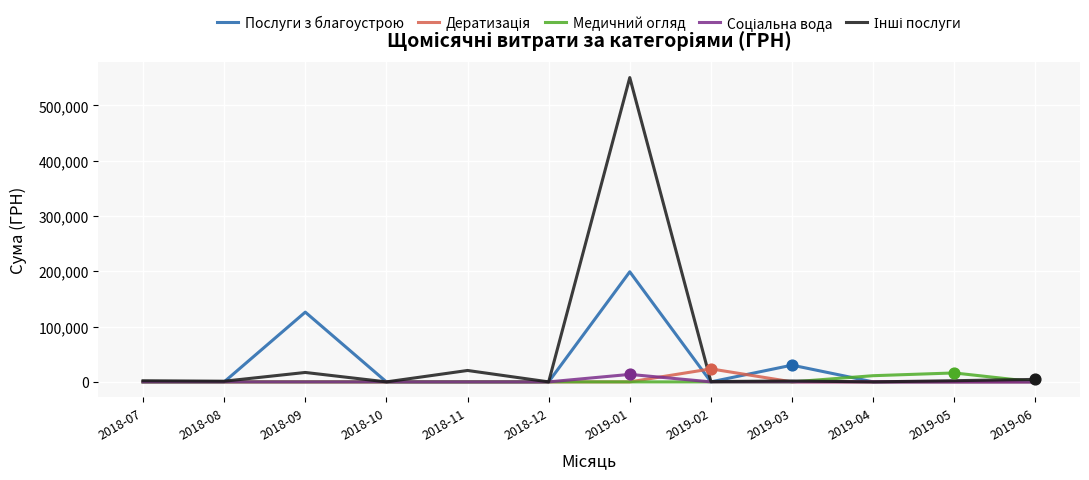

At which category is the sum across all series the highest?

2019-01